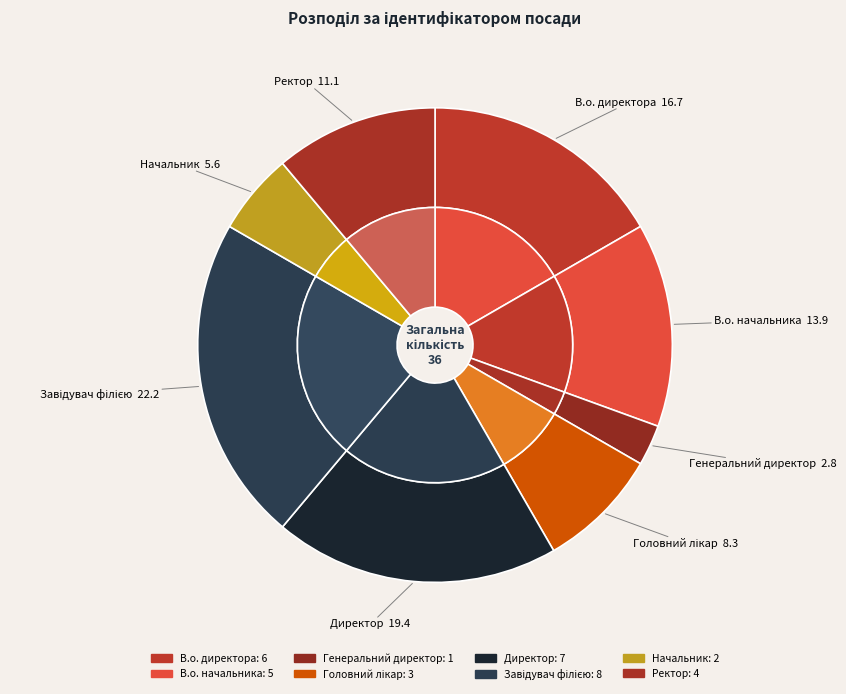

Is Директор the majority of the pie?

No